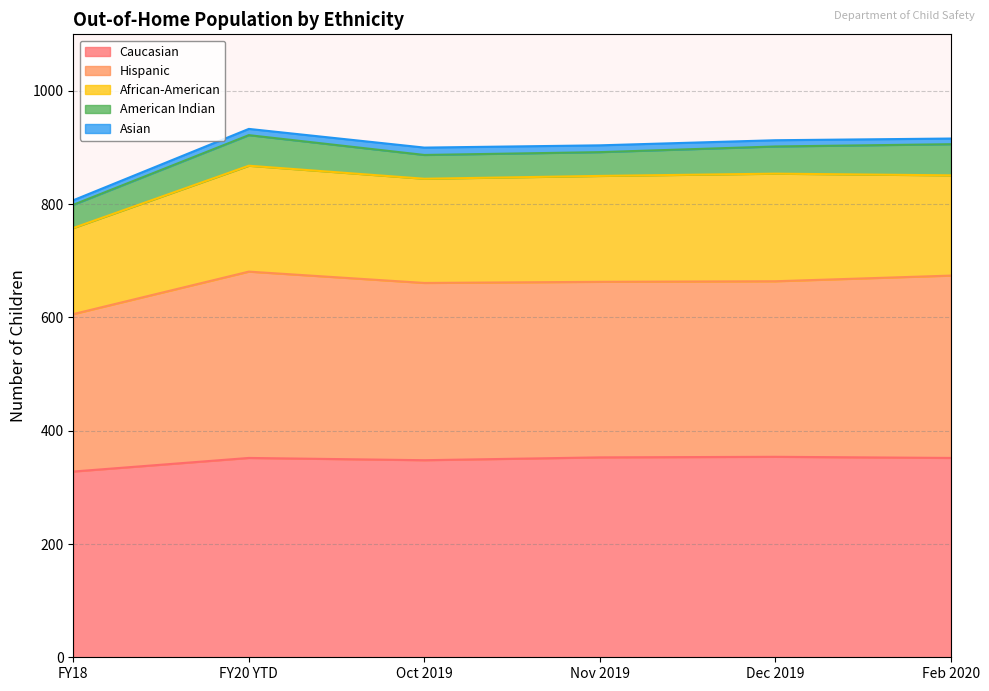

What is the sum of the African-American values at Dec 2019 and Feb 2020?

367